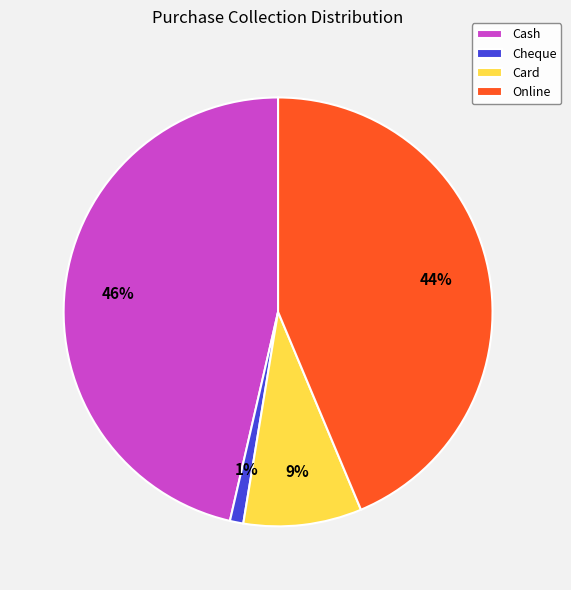

Which category has the smallest portion of the pie?

Cheque